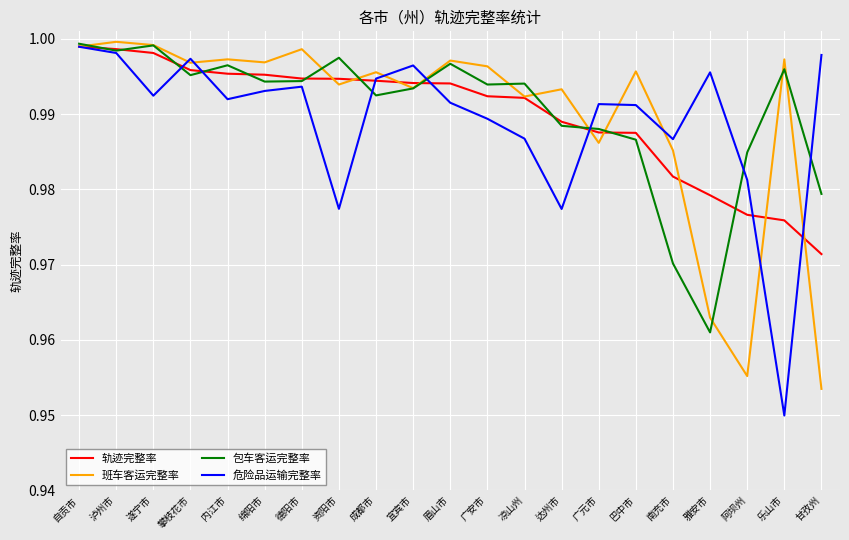

What is the total value across all series at 甘孜州?

3.9